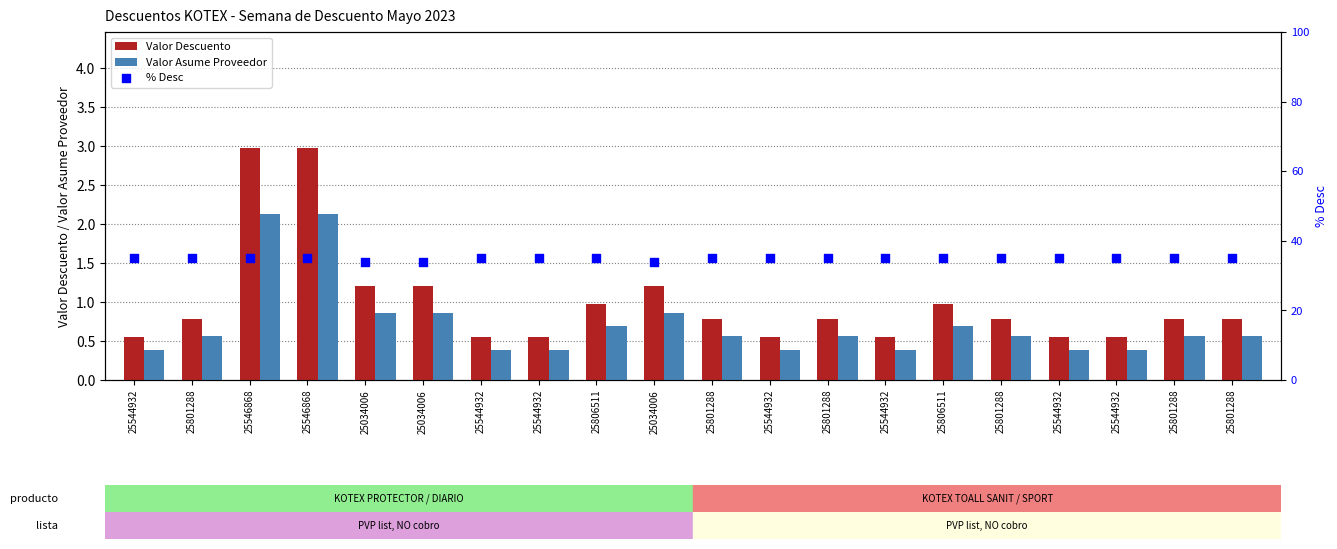

What is the total value across all series at 25801288?

36.3